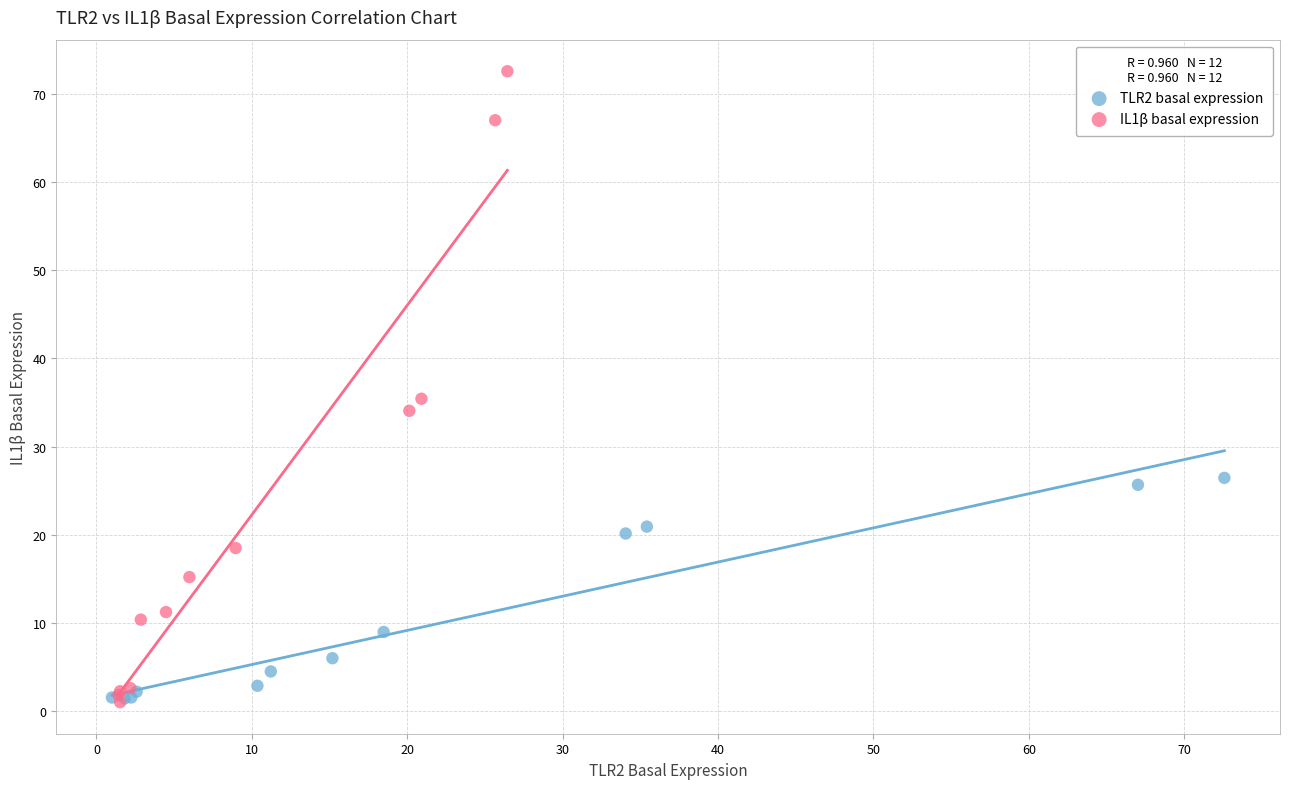

Which series has the widest spread of Y values?

IL1β basal expression